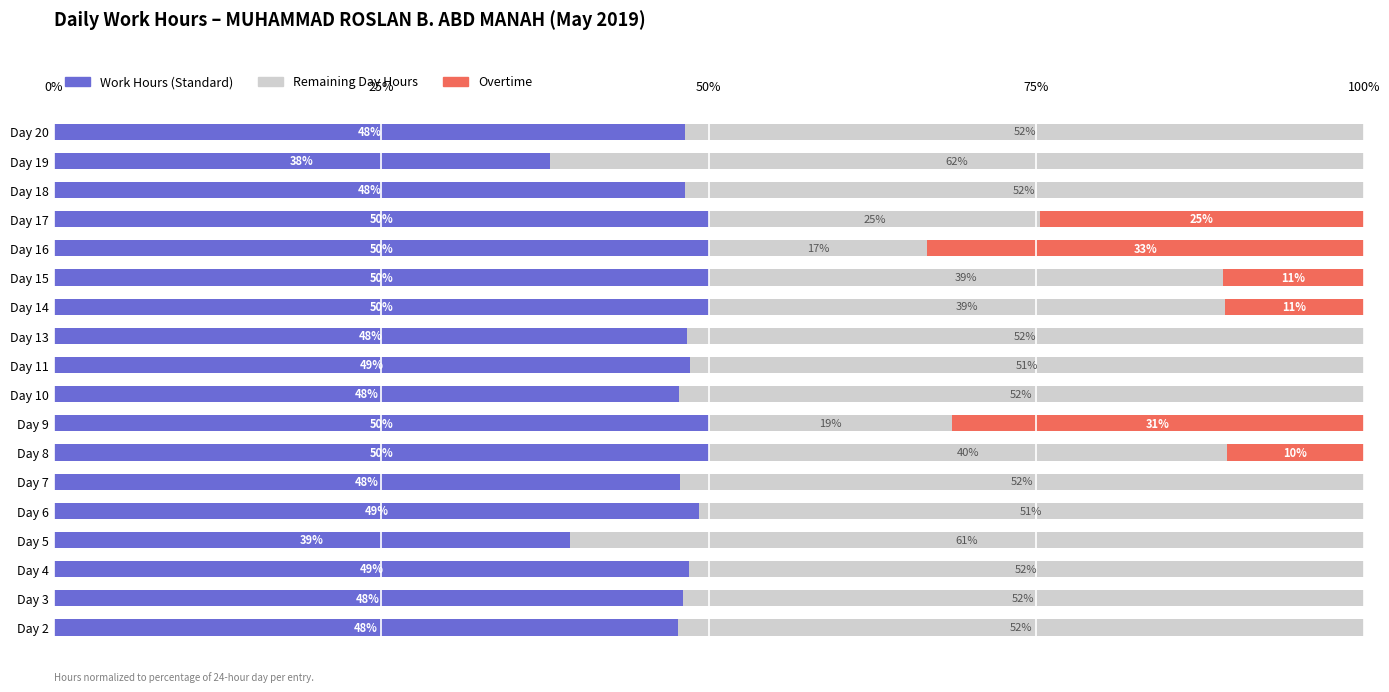

The Work Hours (Standard) series shows 20.7 at Day 7. True or false?

False